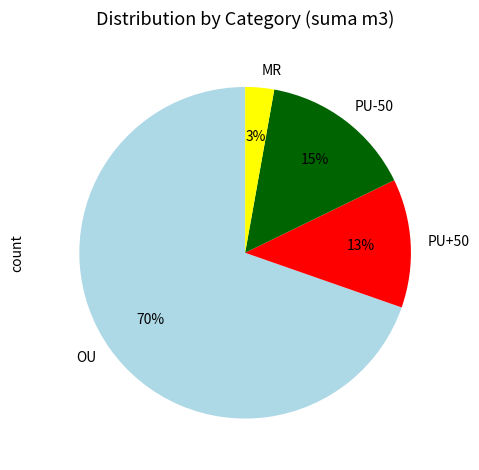

Is the sum of OU and PU+50 greater than half?

Yes